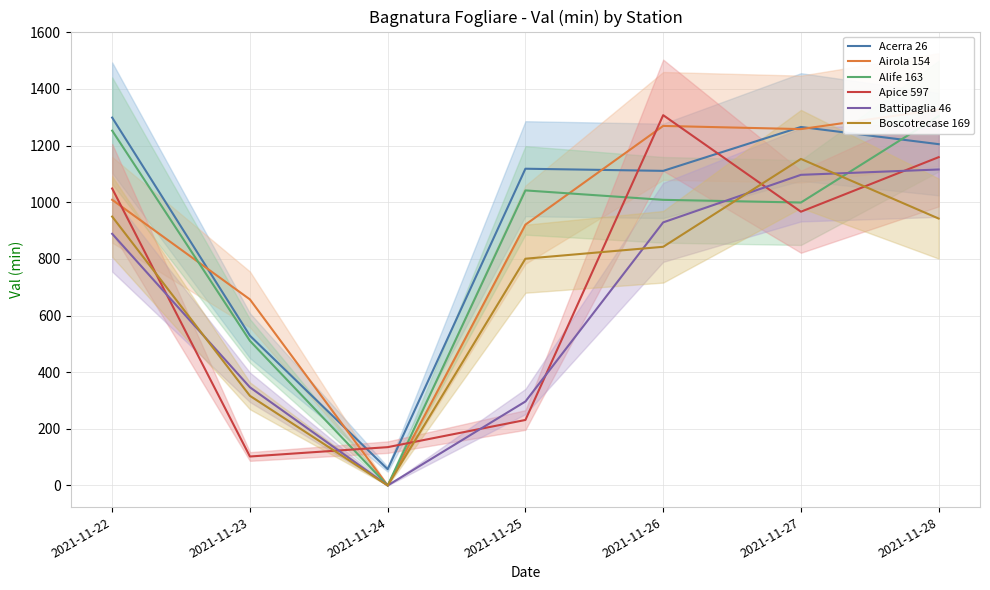

How many interior local peaks does the Acerra 26 series have?

2